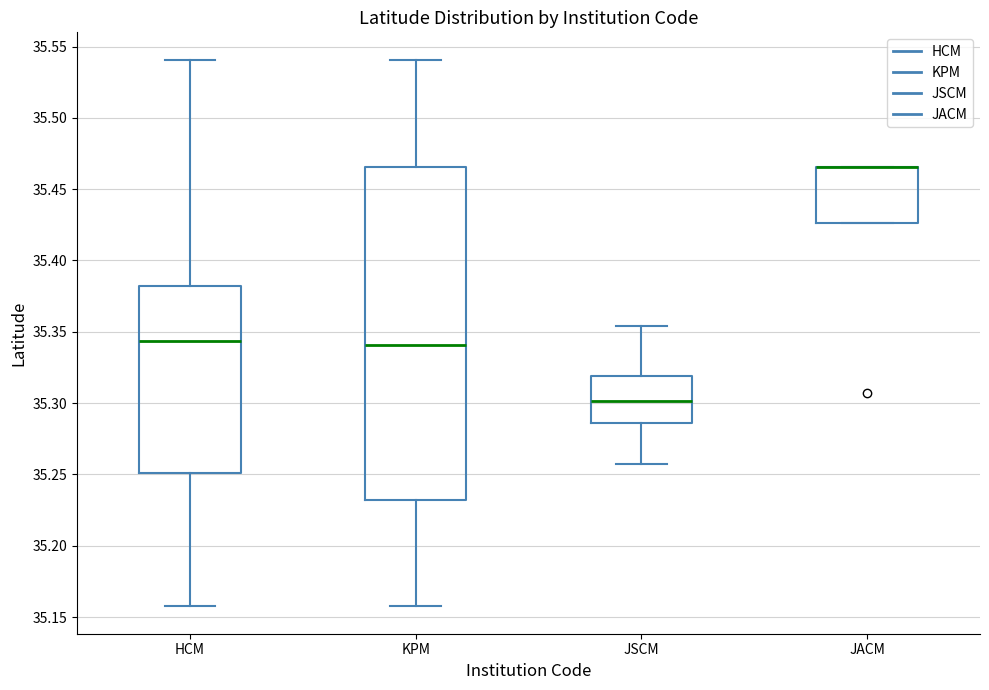

Which box is the tallest, from its lower edge to its upper edge?

KPM